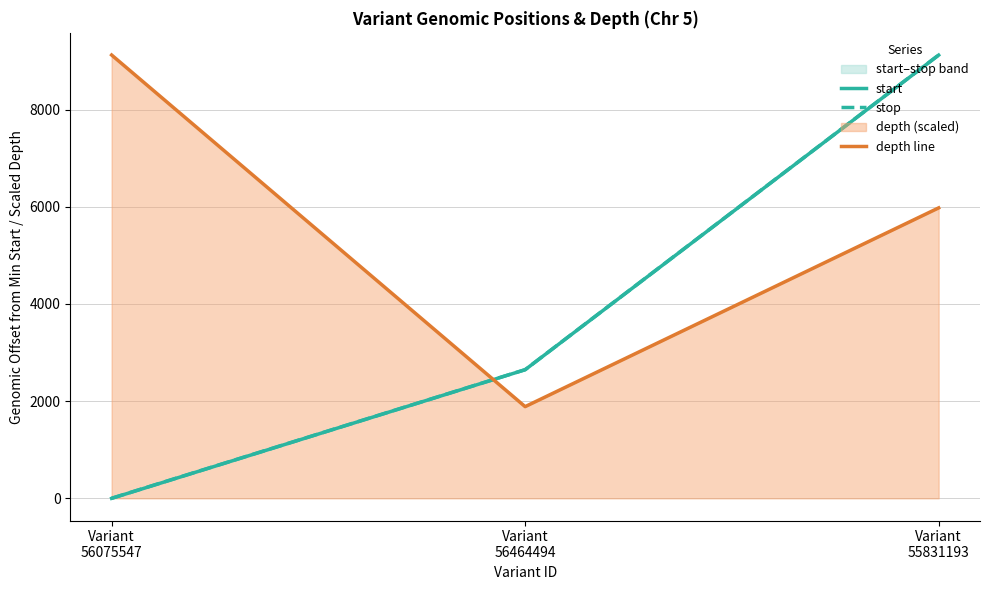

At which category is the sum across all series the highest?

Variant
55831193